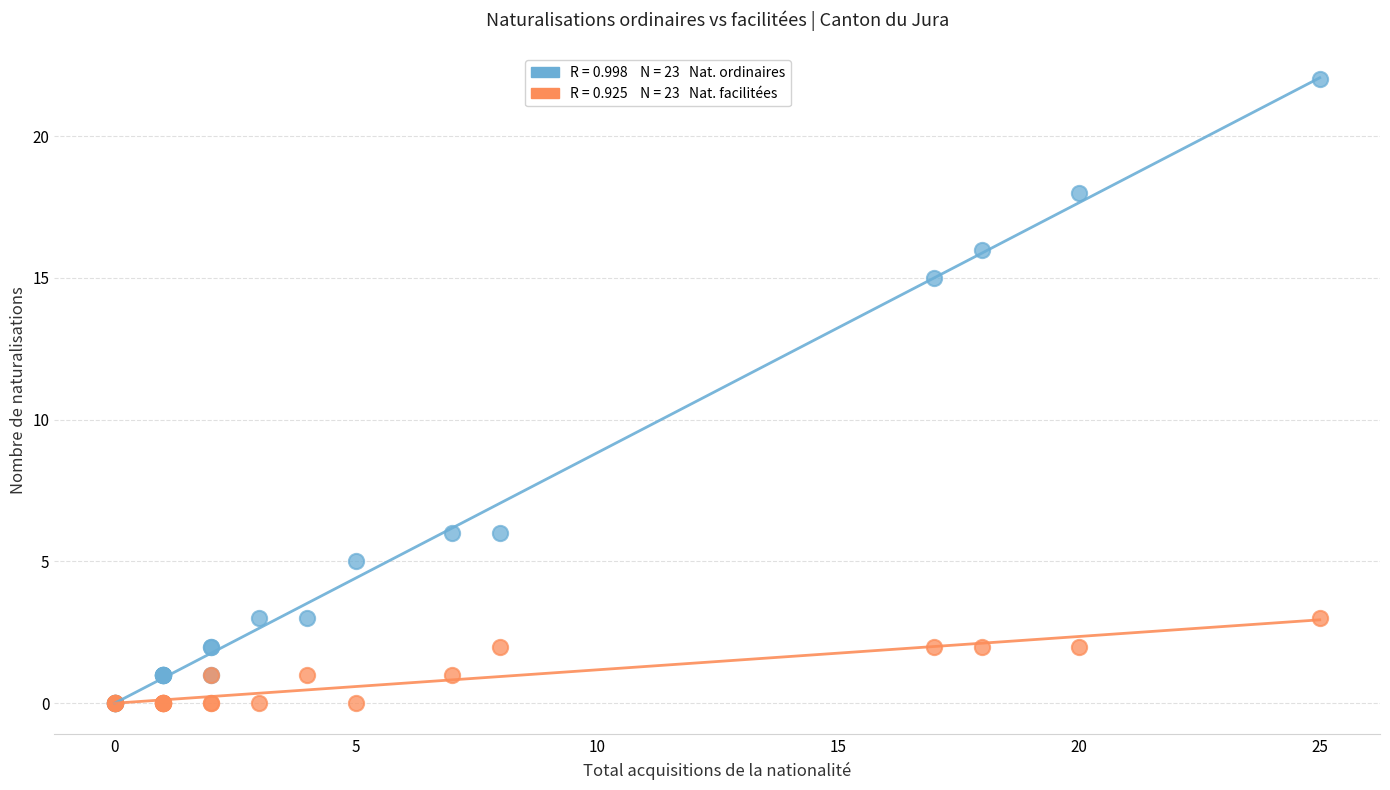

Across all series, what Y value is closest to 11?

15